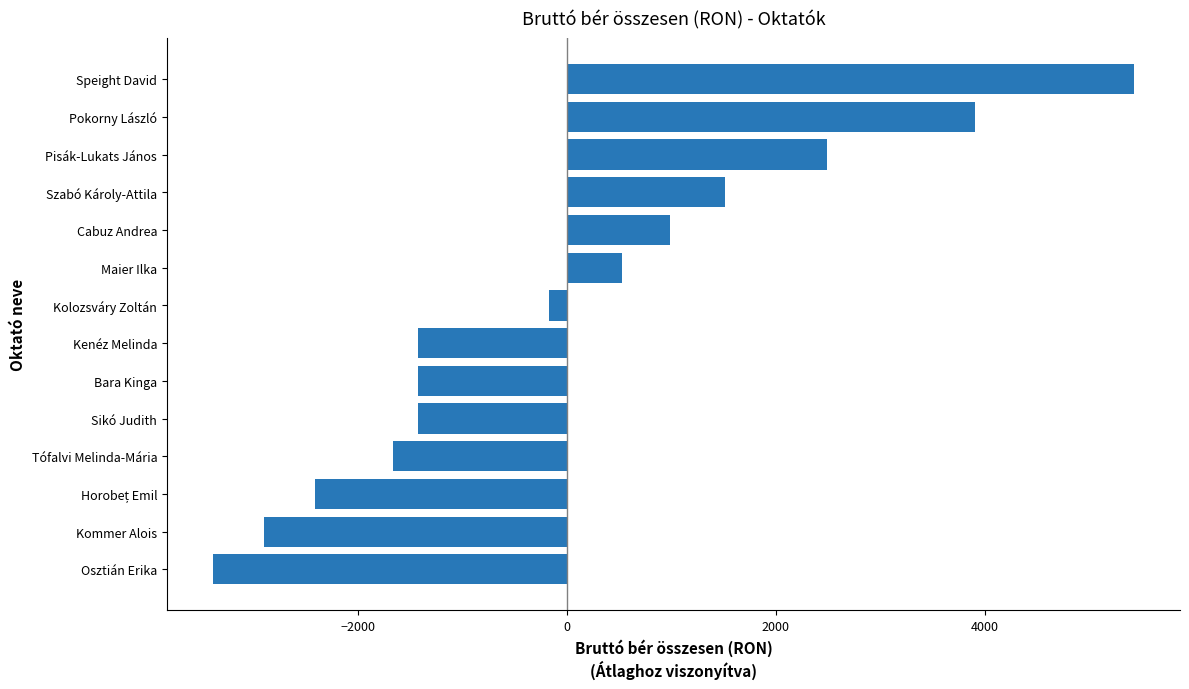

What is the difference between the maximum and minimum values?

8820.0